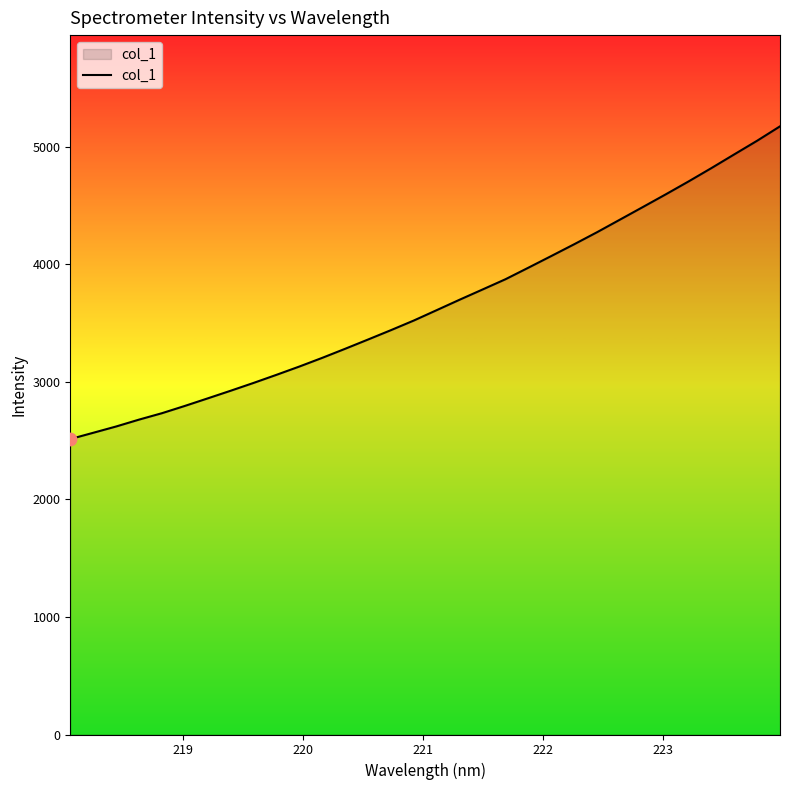

What is the smallest value displayed?

2513.6